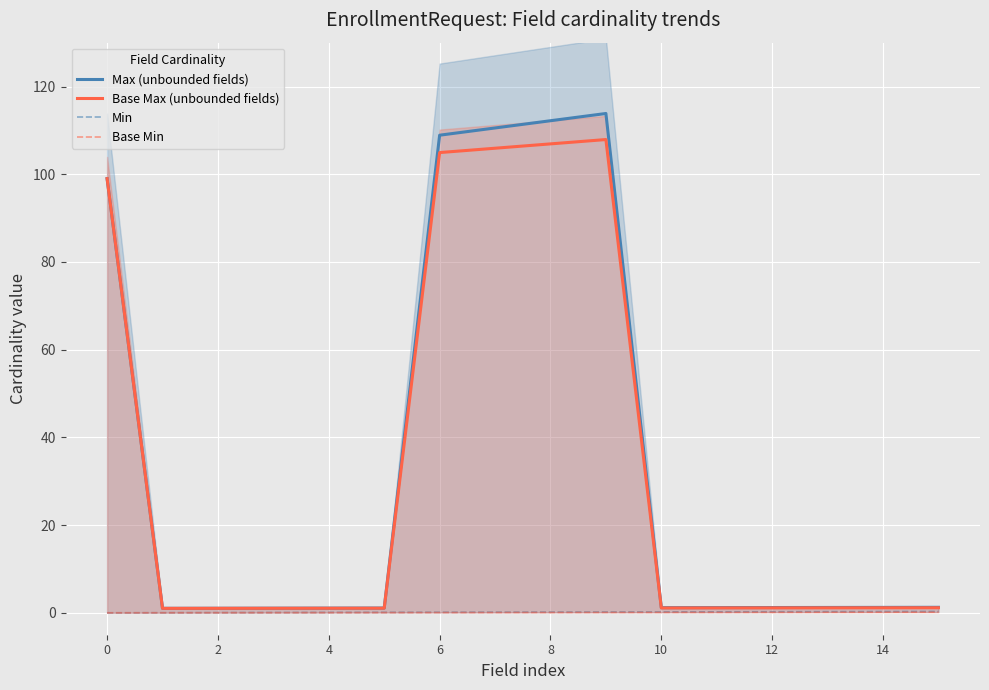

True or false: Min has more than 0 interior local peaks.

False